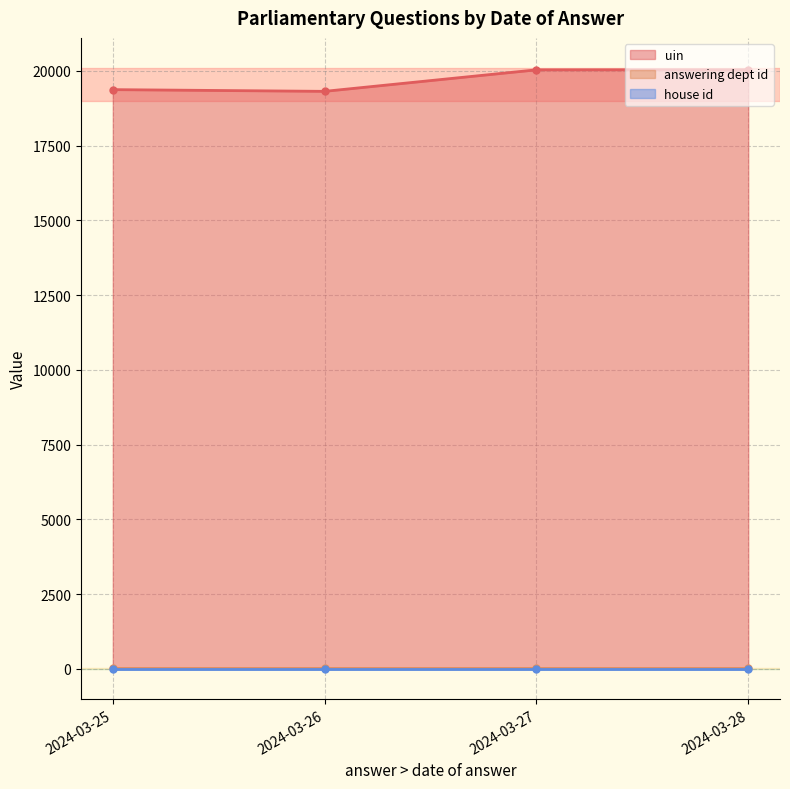

Which series changed the most between 2024-03-26 and 2024-03-25?

uin